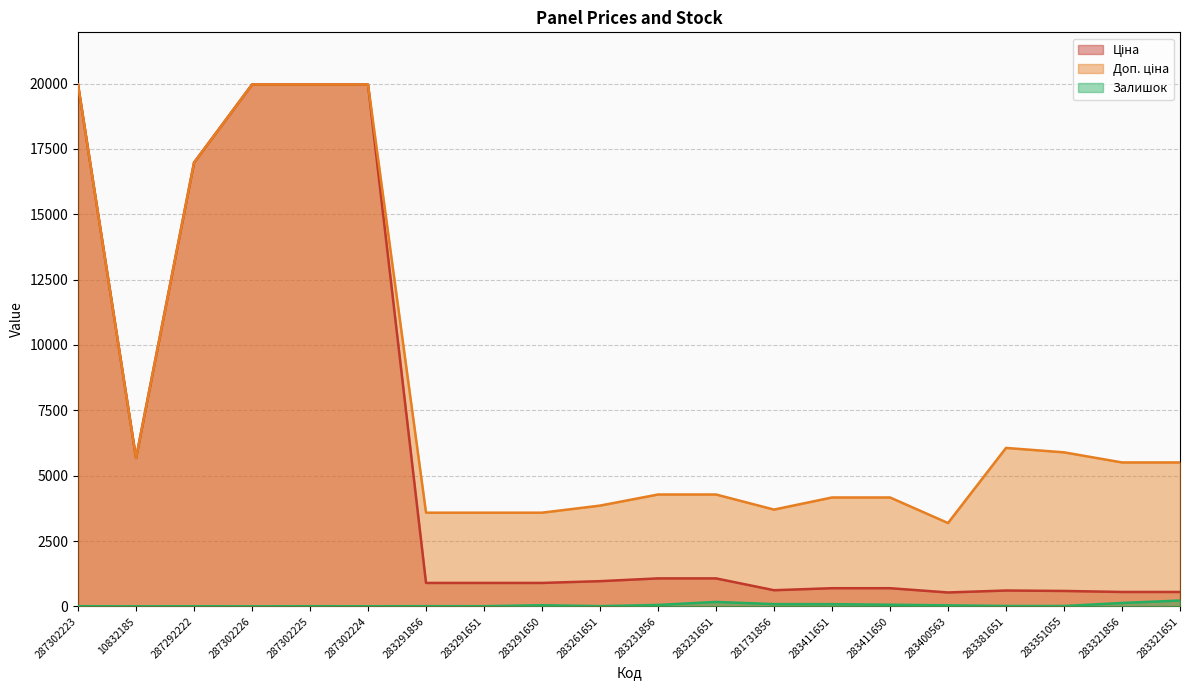

Where is Доп. ціна nearest to the value 11575?

287292222